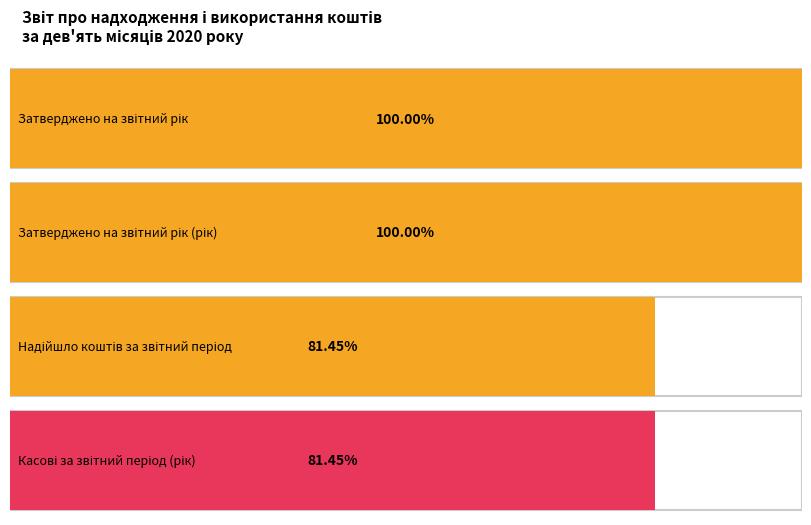

What is the label of the 2nd bar from the right?

Затверджено на звітний рік